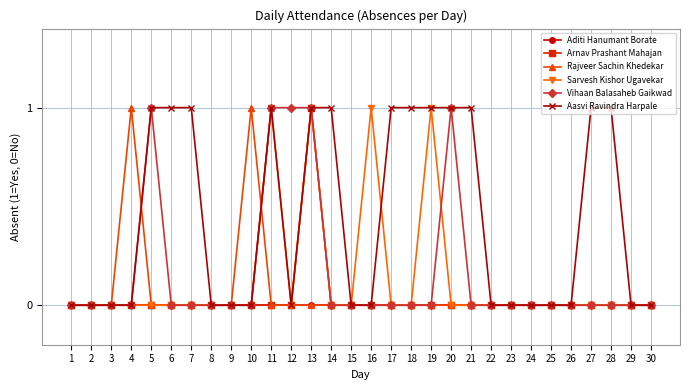

What is the total value across all series at 11?

3